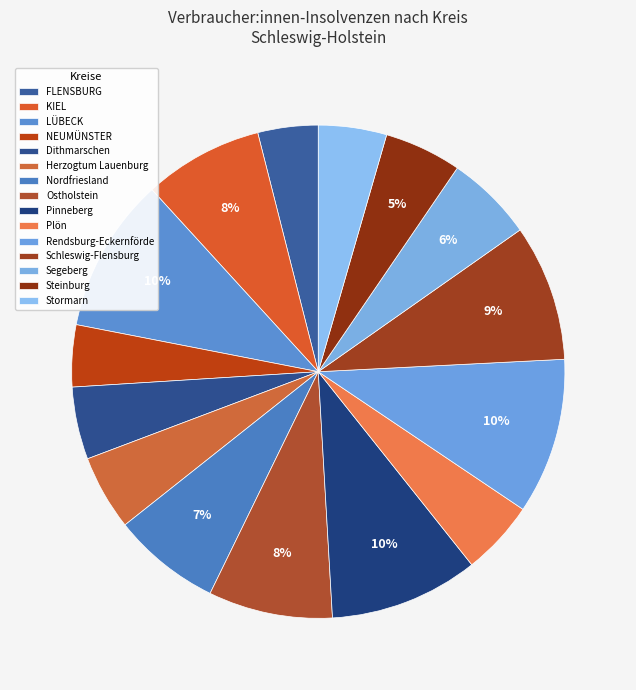

How many segments does this pie chart have?

15